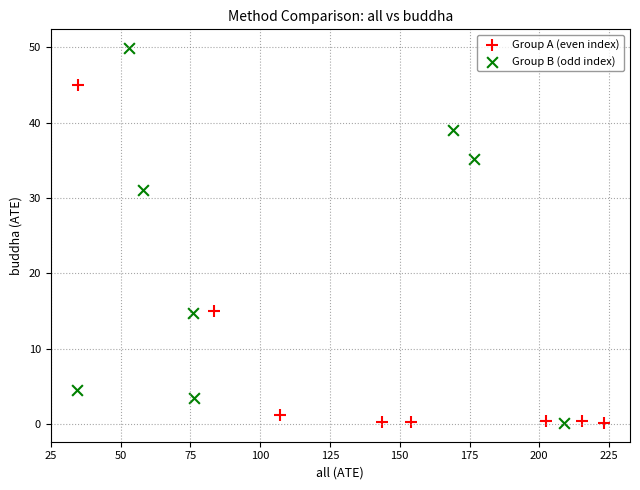

Which series reaches the maximum Y coordinate?

Group B (odd index)